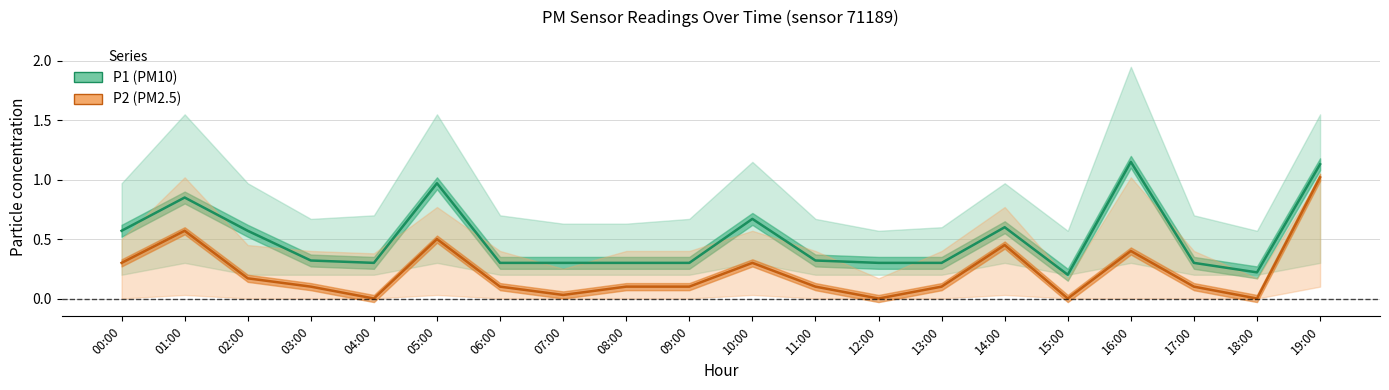

Where is the first local minimum for P1?

04:00